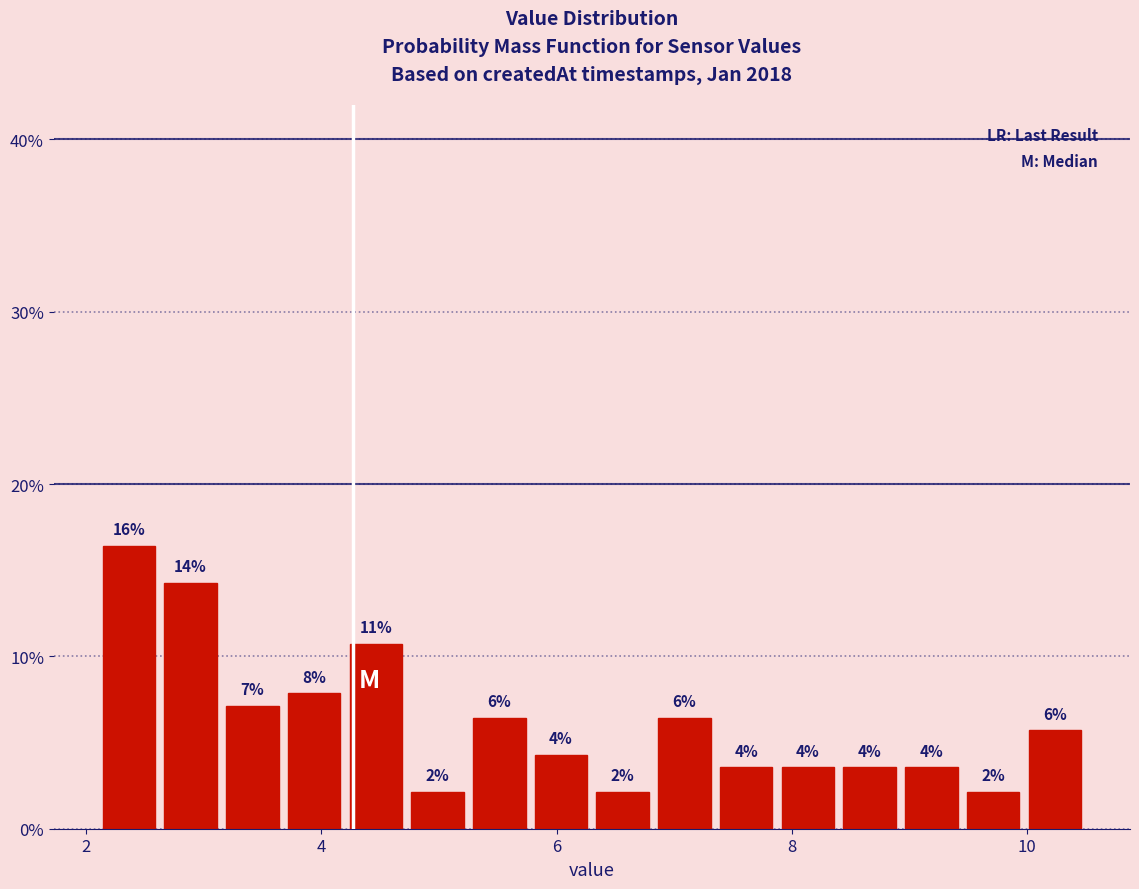

Around what value on the x-axis is the tallest bar? Give the approximate position of its centre, as read against the axis.

2.4